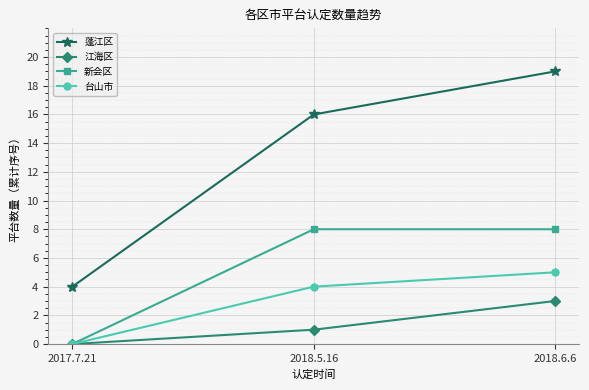

Count the 台山市 values in the range 0 to 5.

3